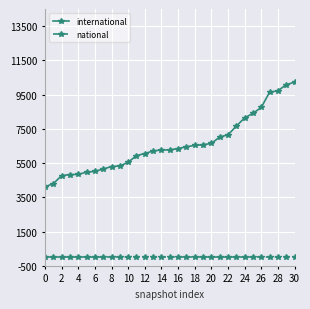

Which series has the widest spread of values?

international